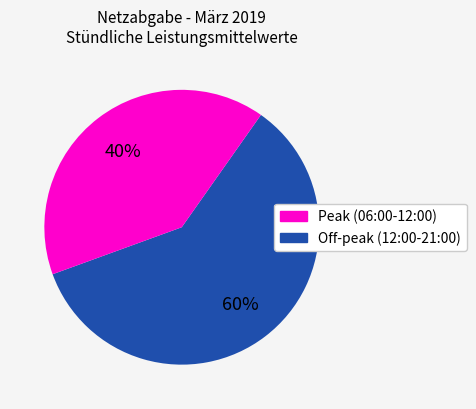

Is there a majority slice in this chart?

Yes